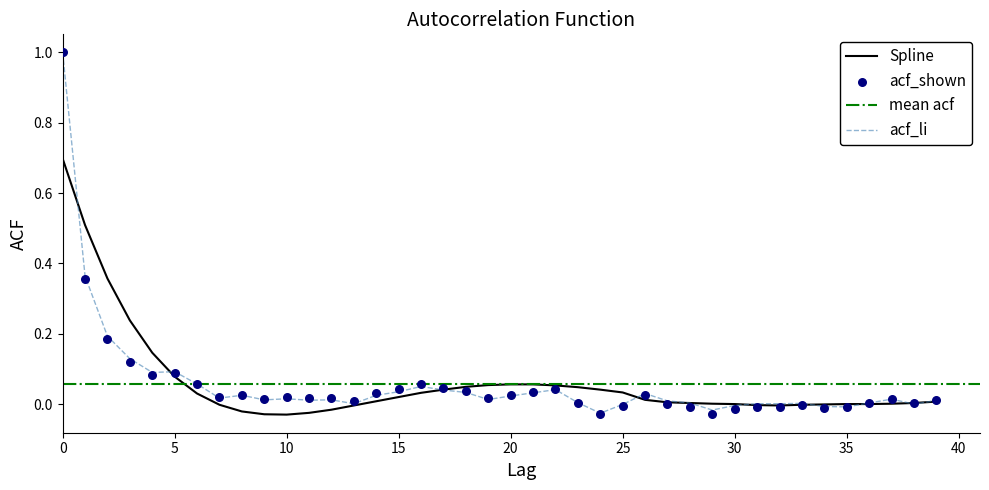

What is the maximum value for acf_li?

1.0